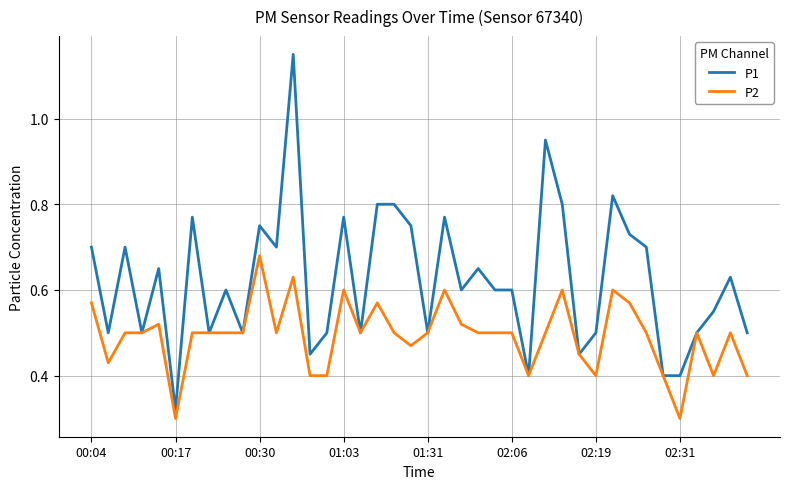

Which series has the widest spread of values?

P1